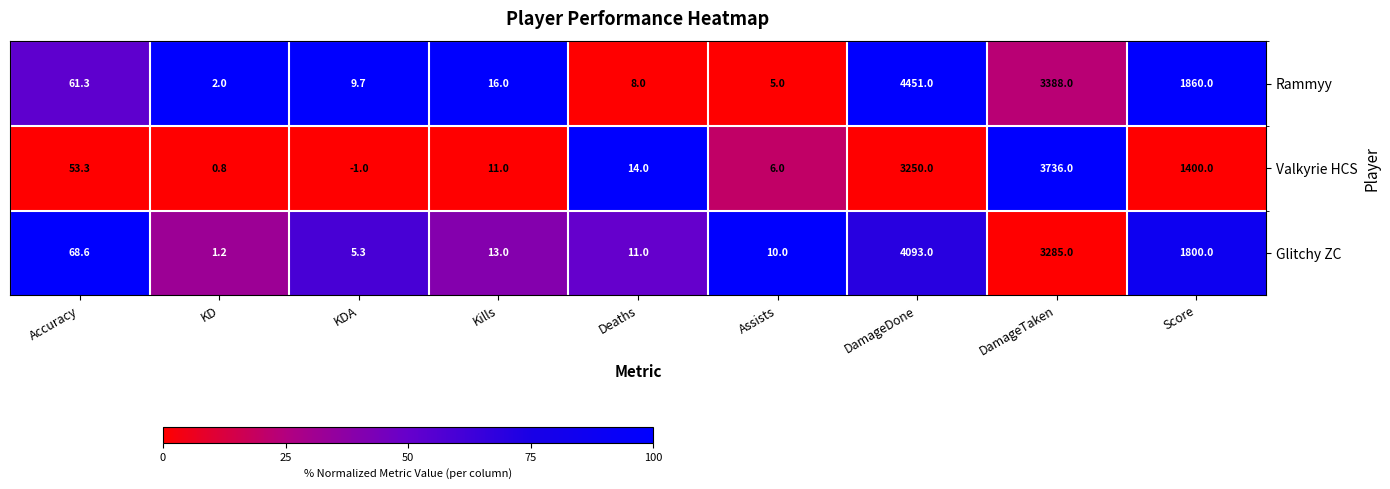

What is the average value of the Valkyrie HCS series?

941.1